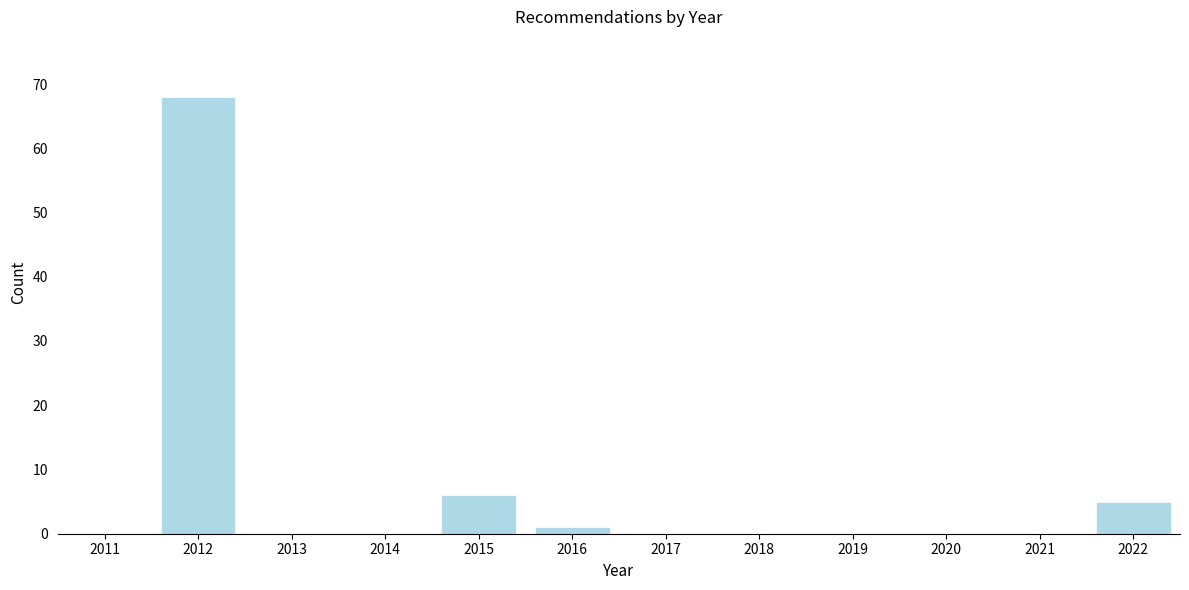

Reading left to right, list all the values displayed in this chart.

2011=0	2012=68	2013=0	2014=0	2015=6	2016=1	2017=0	2018=0	2019=0	2020=0	2021=0	2022=5